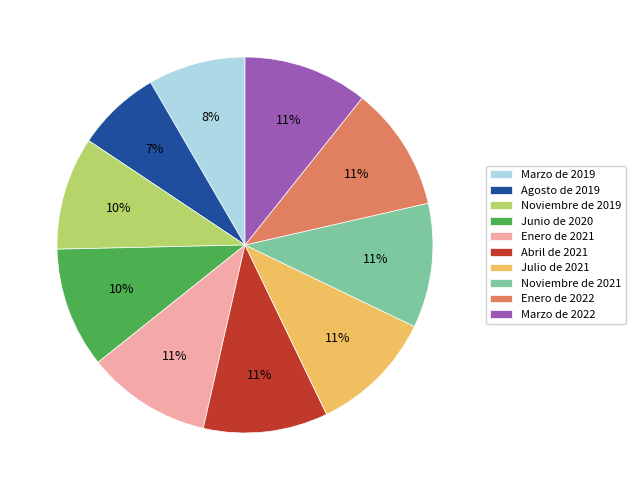

Which has a higher value, Junio de 2020 or Marzo de 2019?

Junio de 2020